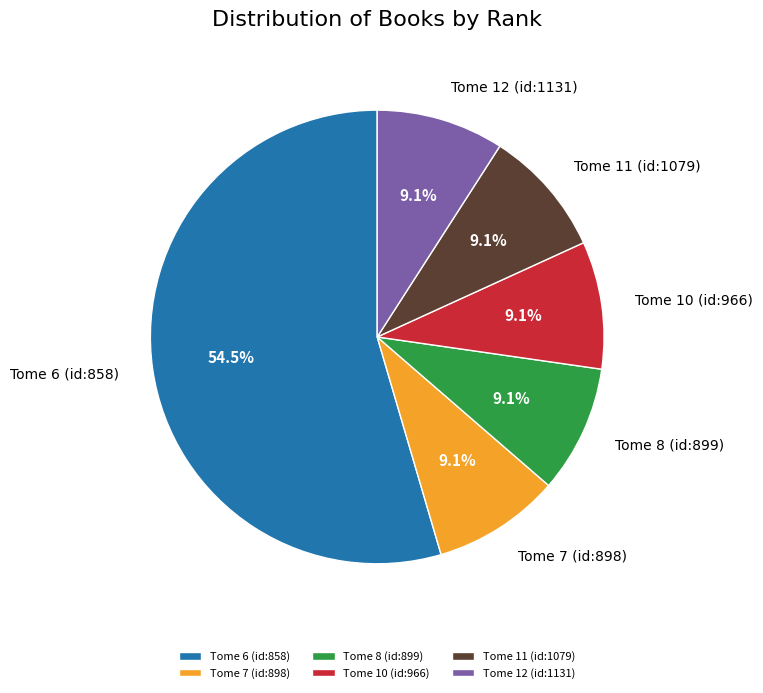

To the nearest percent, what is the average slice percentage?

17%